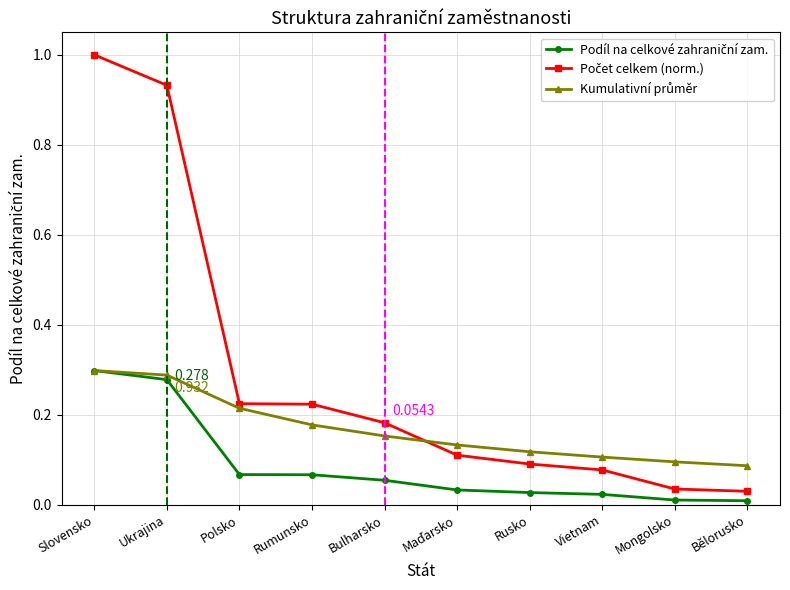

What is the label of the 2nd point from the left?

Ukrajina